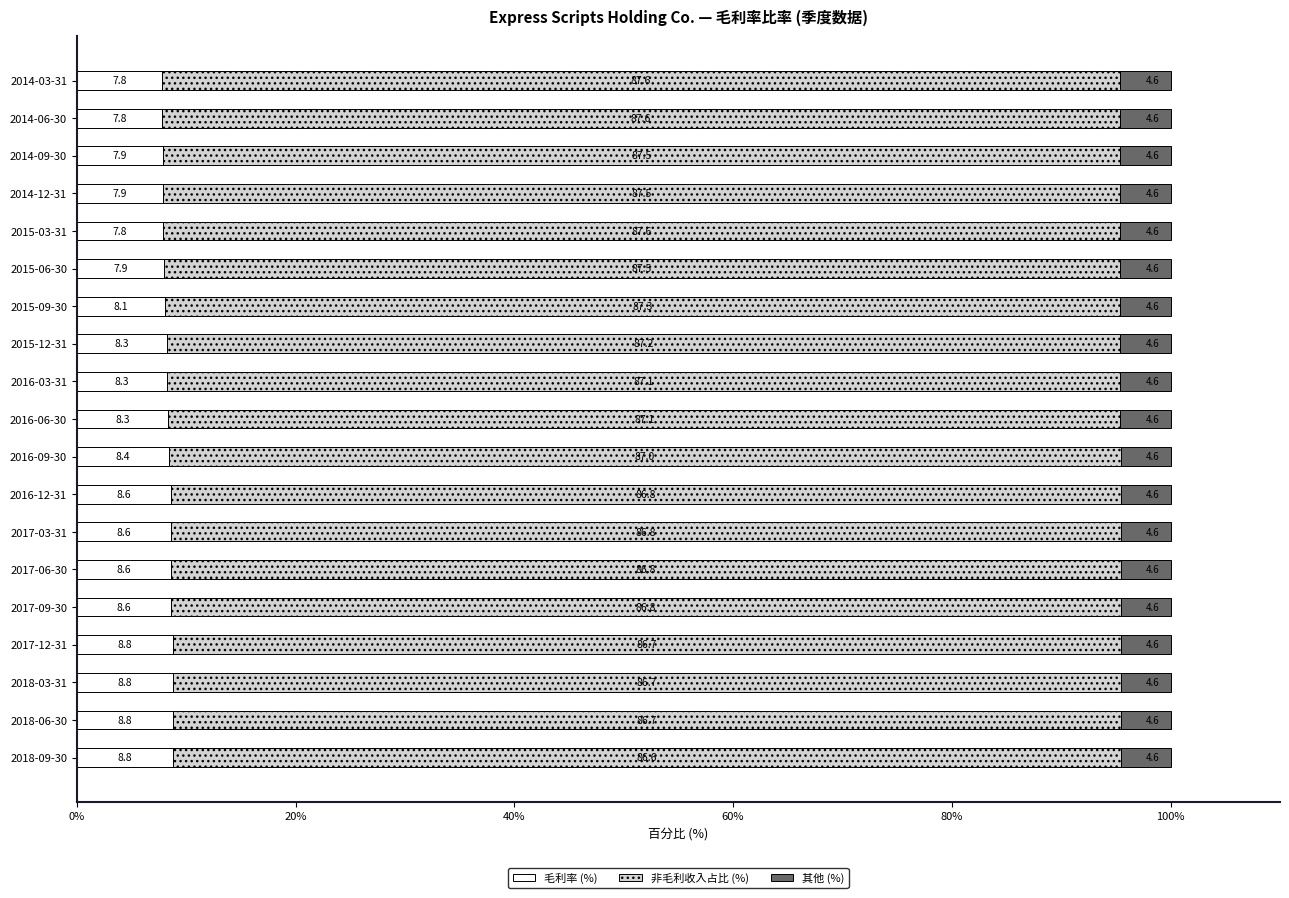

What are all the series names shown in the legend?

毛利率 (%), 非毛利收入占比 (%), 其他 (%)